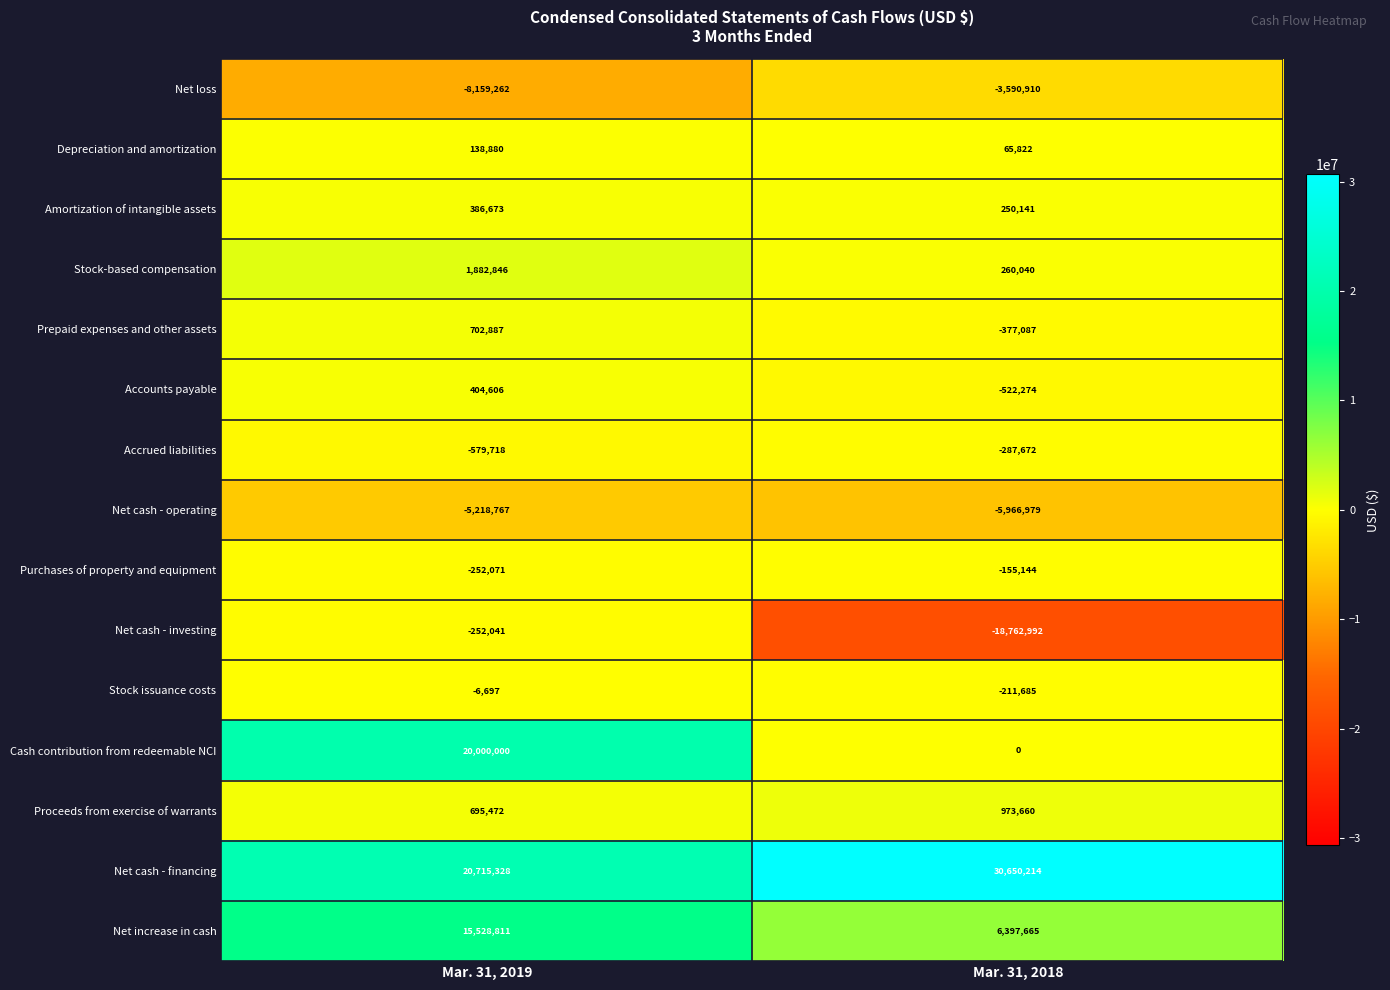

Which series has the largest total across all categories?

Net cash - financing